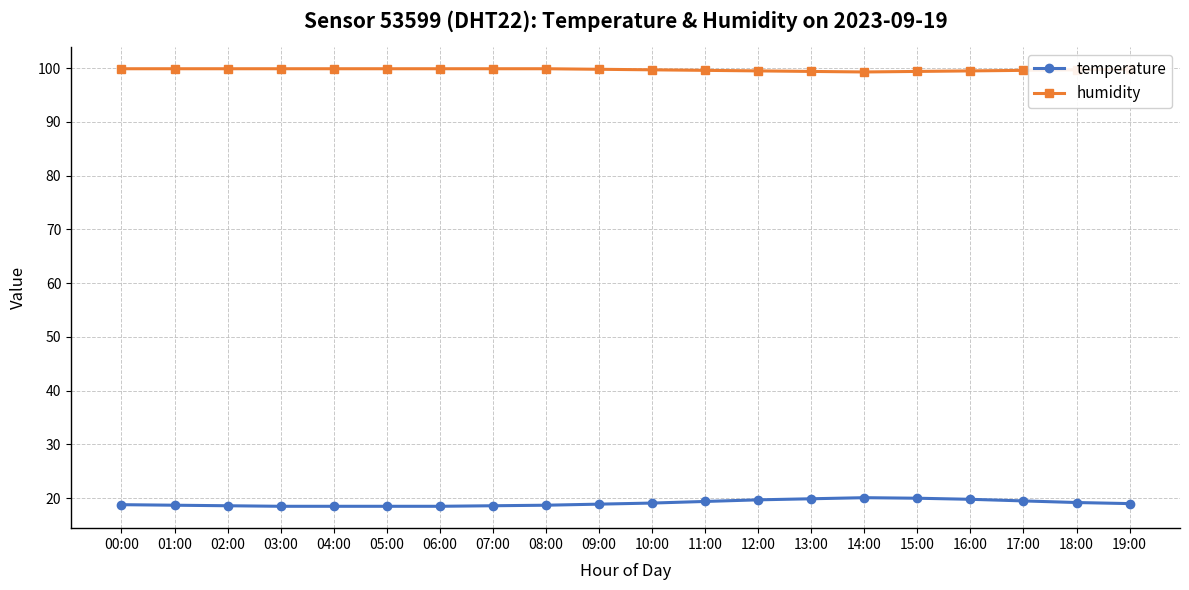

What is the spread (max minus min) of values at 14:00?

79.2